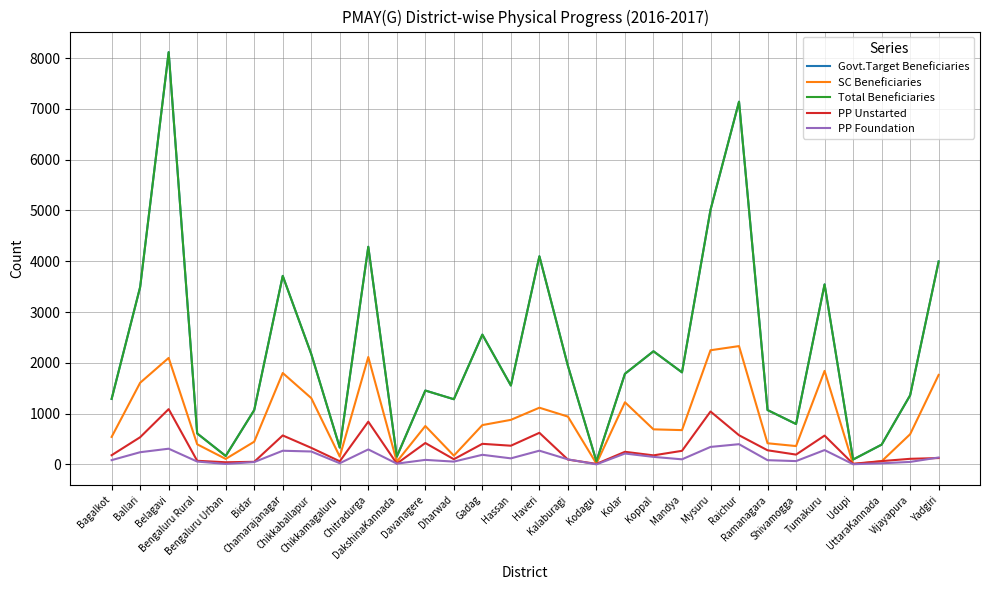

Does the chart display data point markers on the line(s)?

No